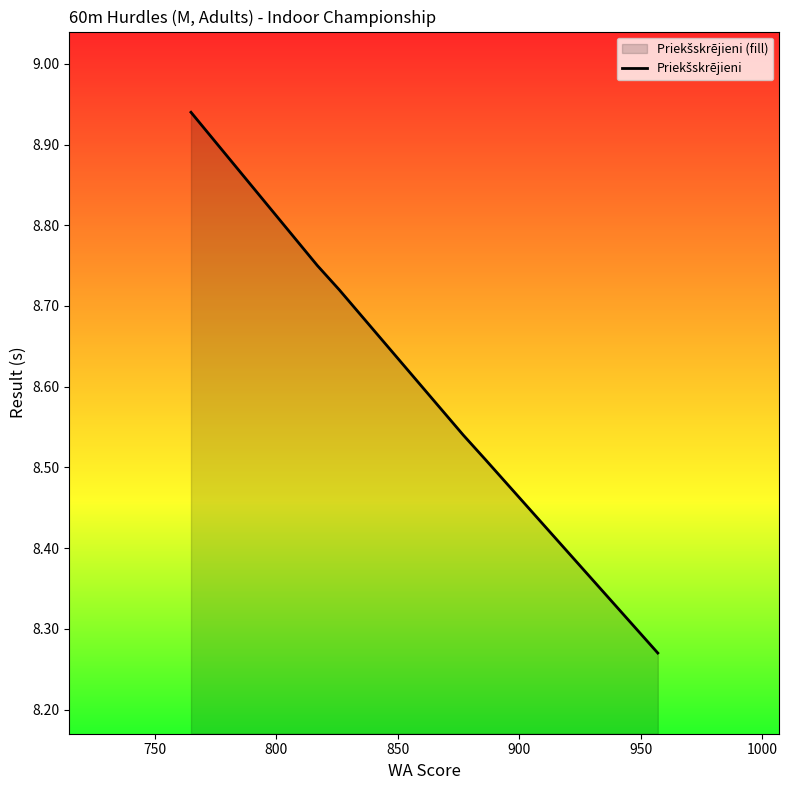

How many categories are shown in the chart?

7